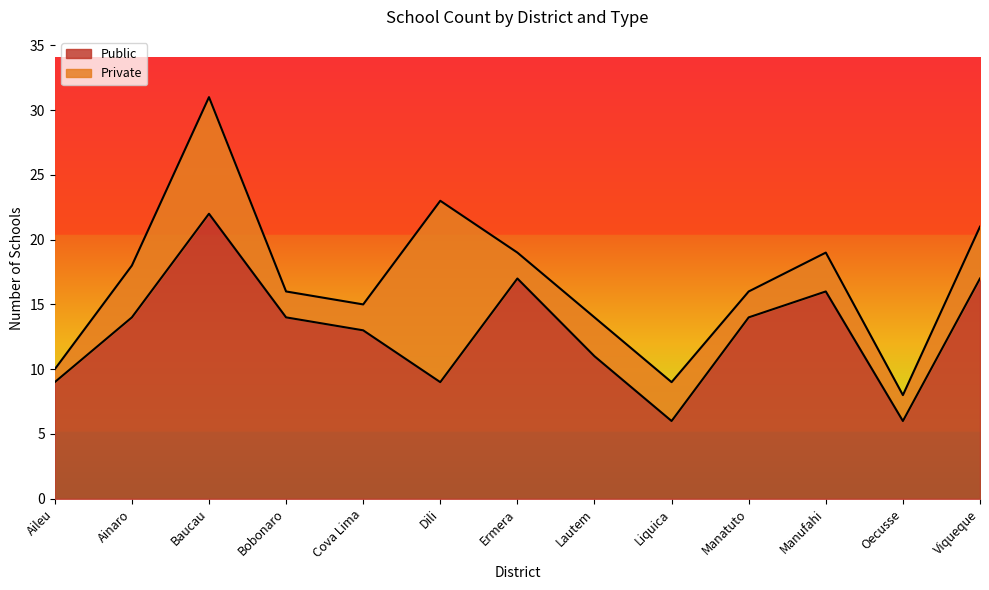

Rank the categories by value from highest to lowest.

Baucau, Ermera, Viqueque, Manufahi, Ainaro, Bobonaro, Manatuto, Cova Lima, Lautem, Aileu, Dili, Liquica, Oecusse